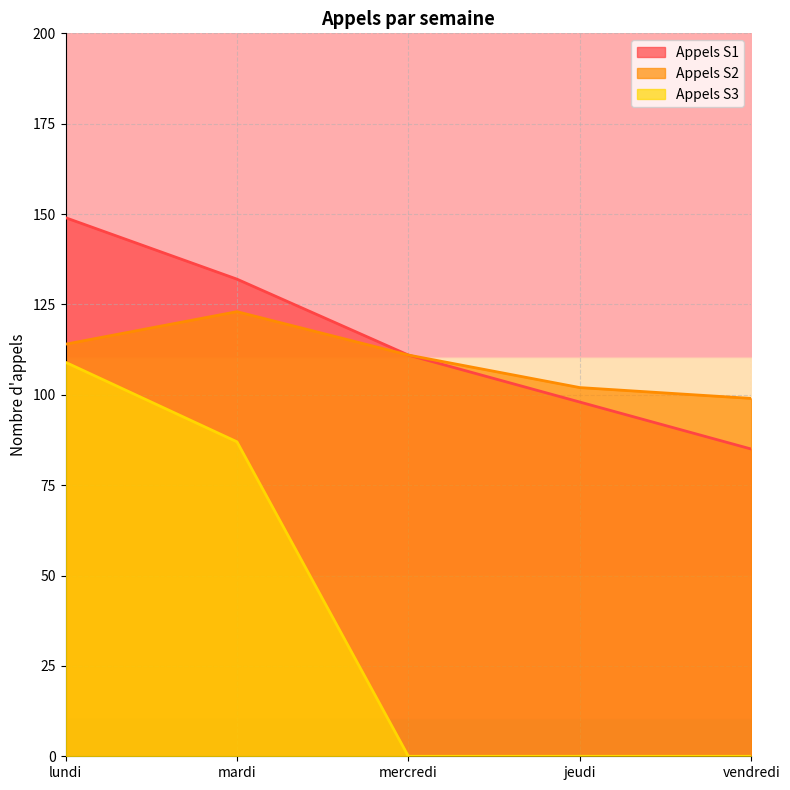

Count the Appels S1 values in the range 98 to 132.

3